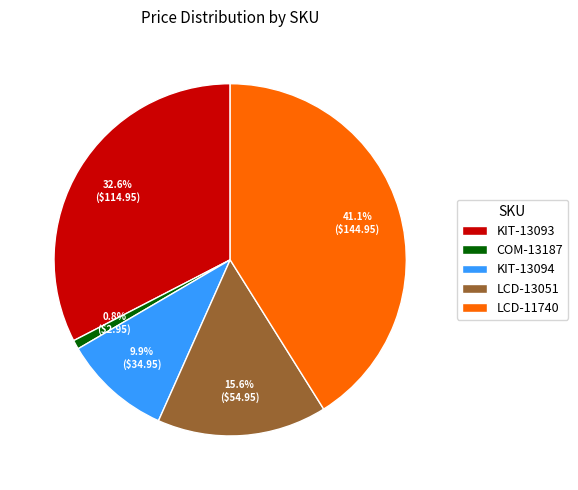

How many segments does this pie chart have?

5